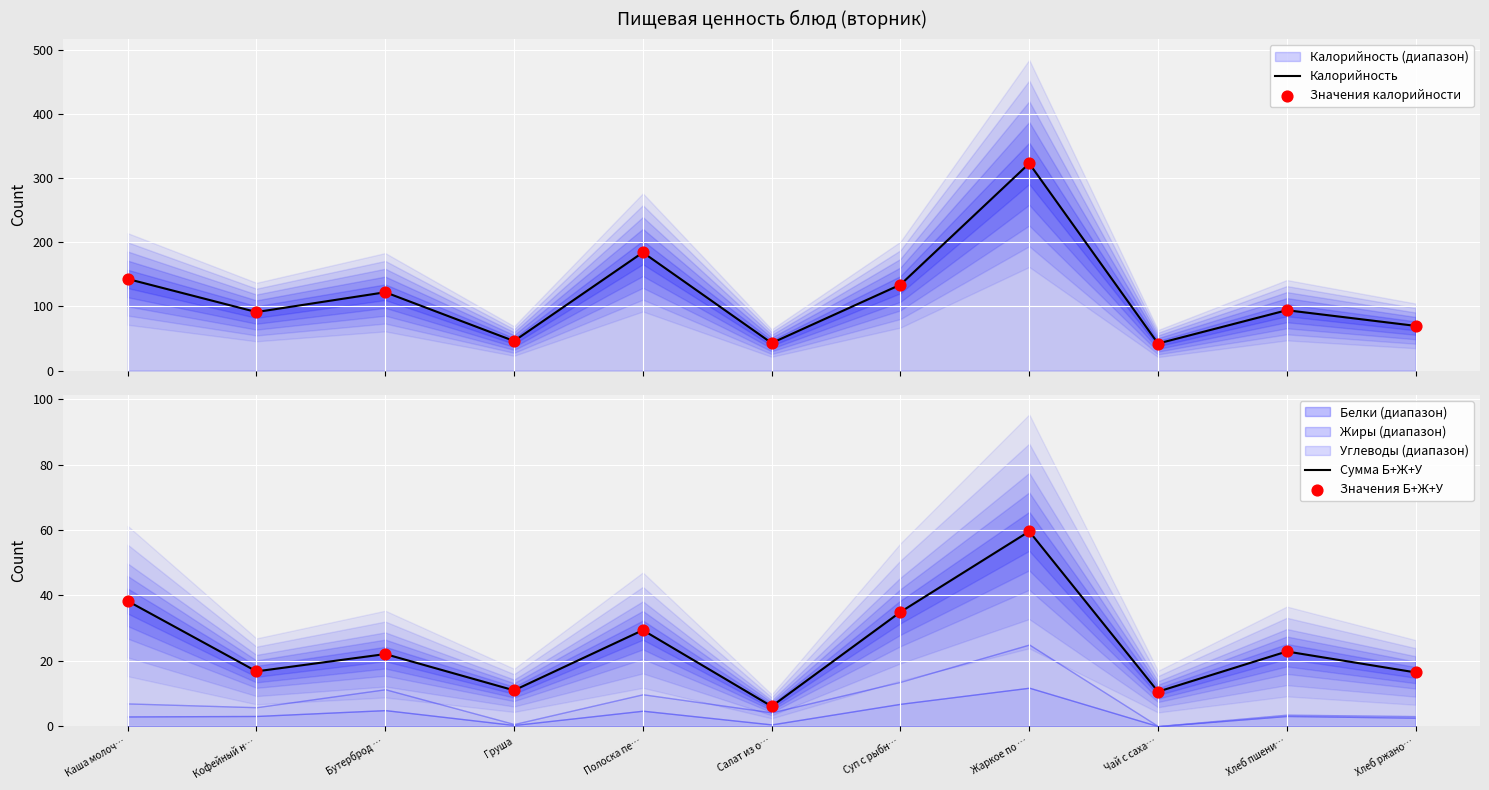

Which series has the widest spread of Y values?

Калорийность